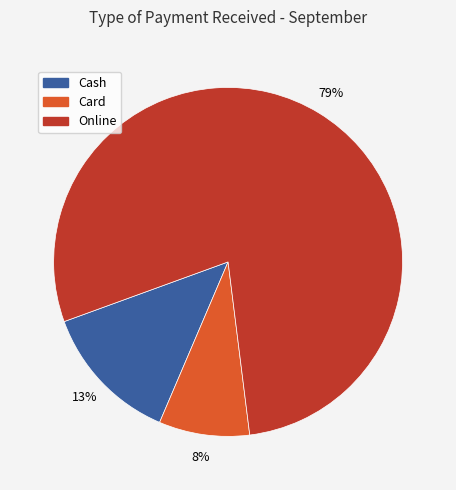

How many slices are in this pie chart?

3